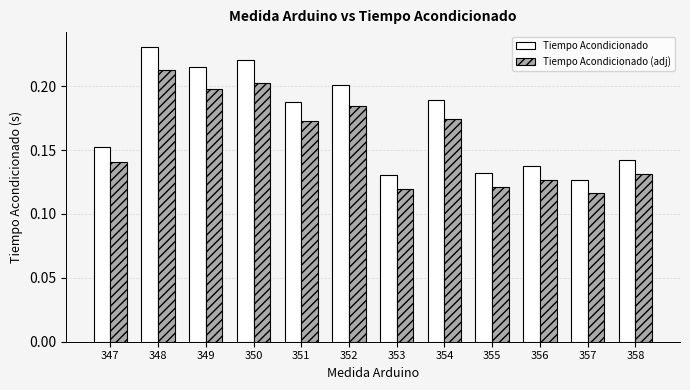

Which series has the widest spread of values?

Tiempo Acondicionado